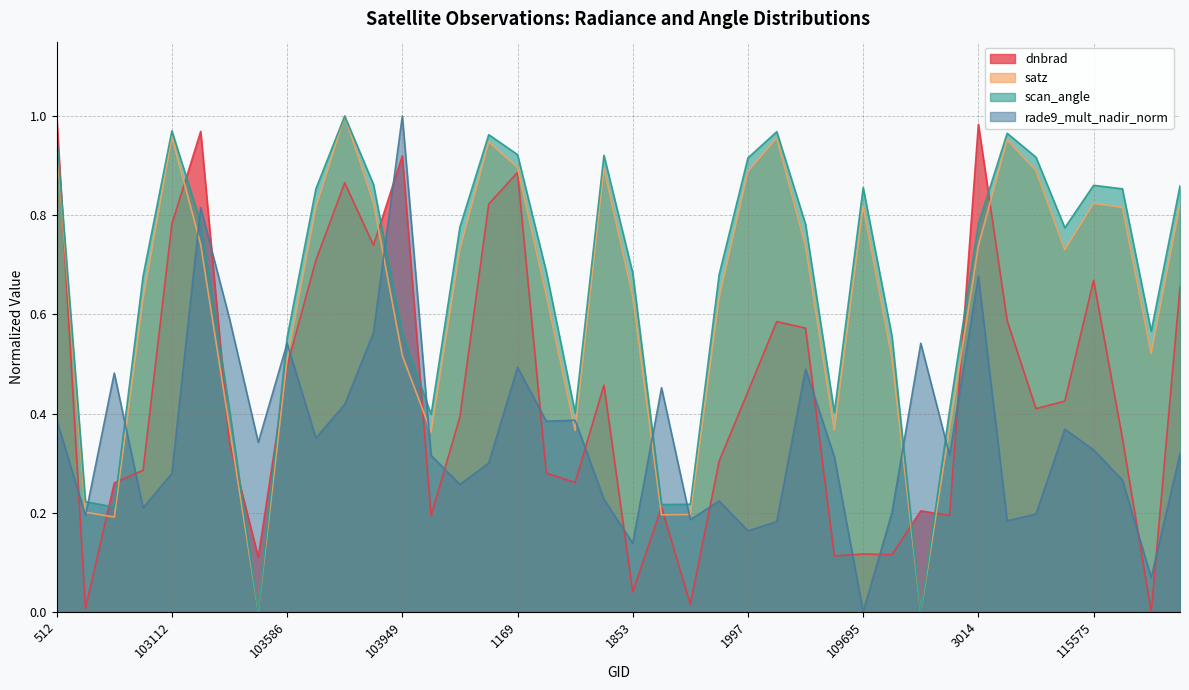

Where is the first local maximum for rade9_mult_nadir_norm?

638